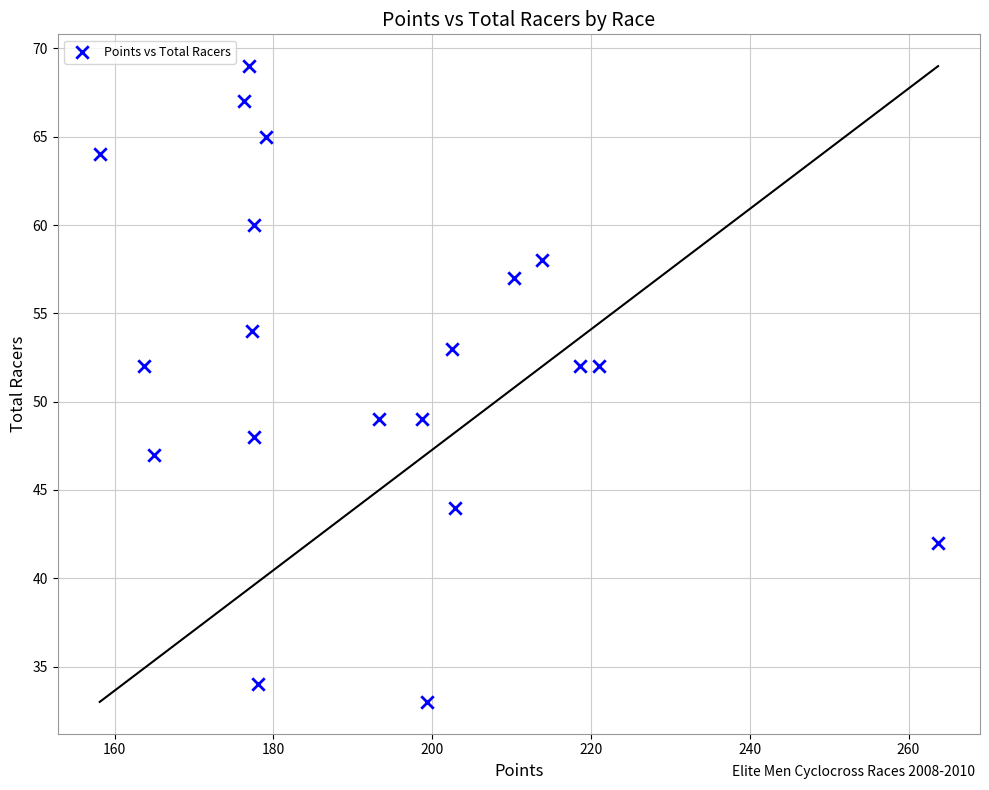

Count the number of points in this scatter plot.

20